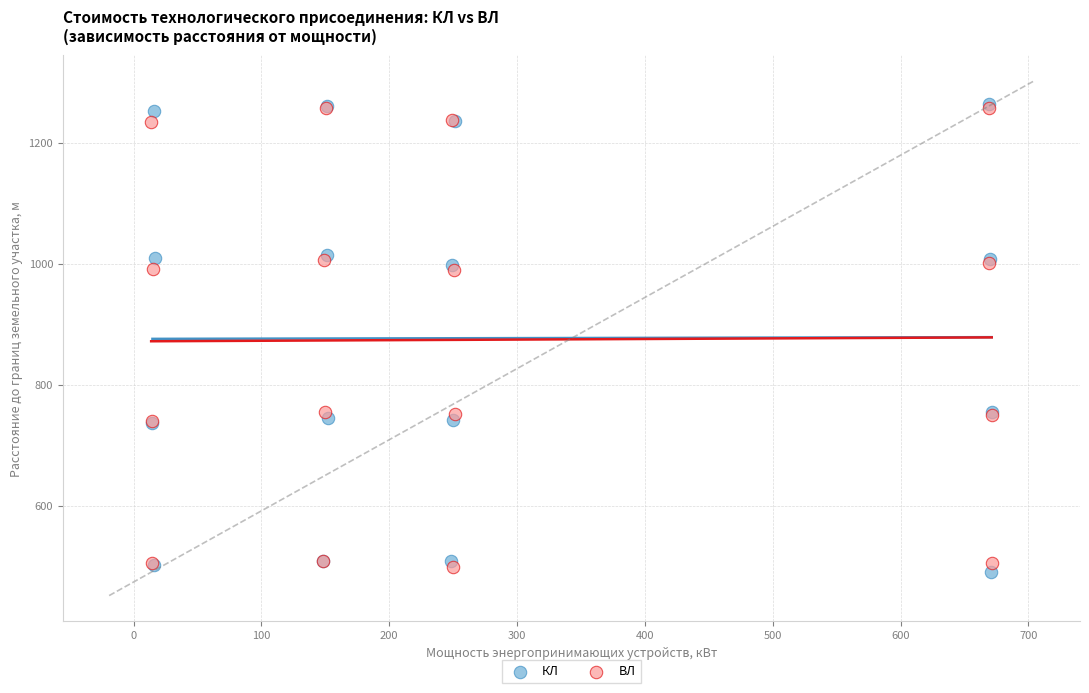

Which series has the widest spread of Y values?

КЛ